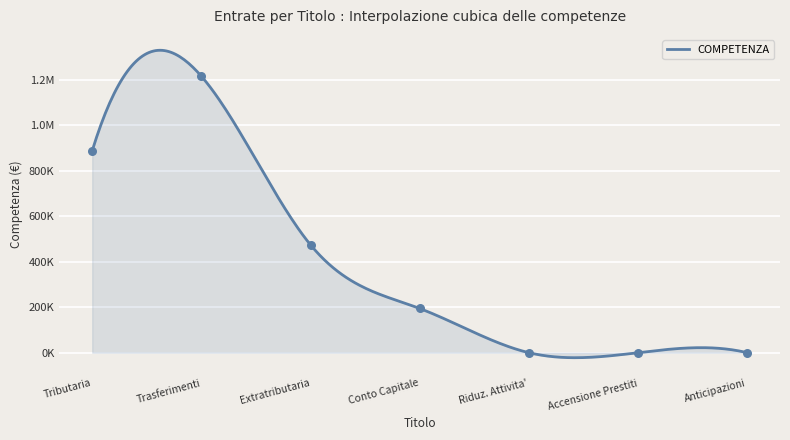

What is the change in value from Tributaria to Trasferimenti?

+327869.4